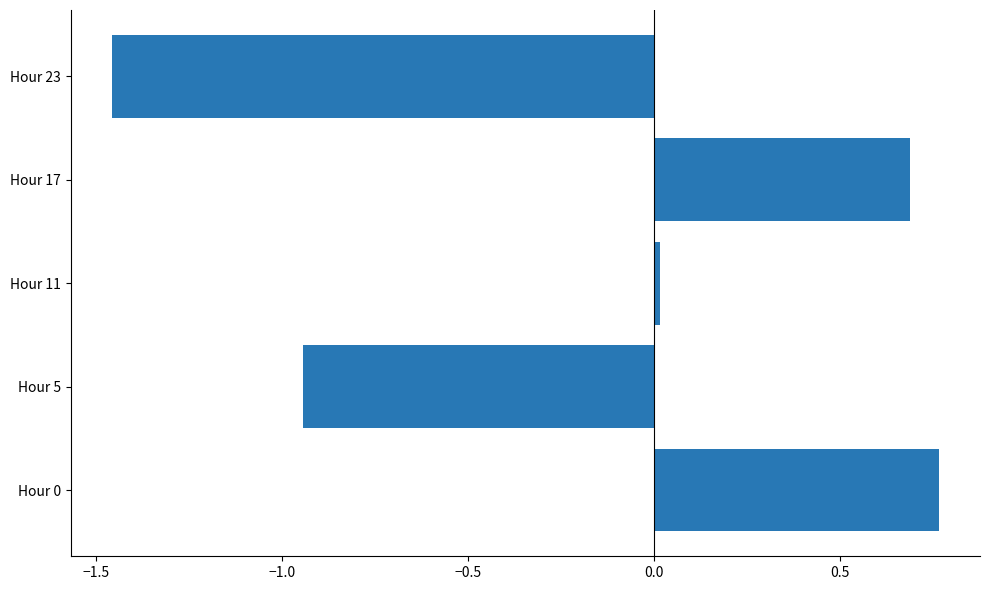

What is the approximate value at Hour 17?

0.7